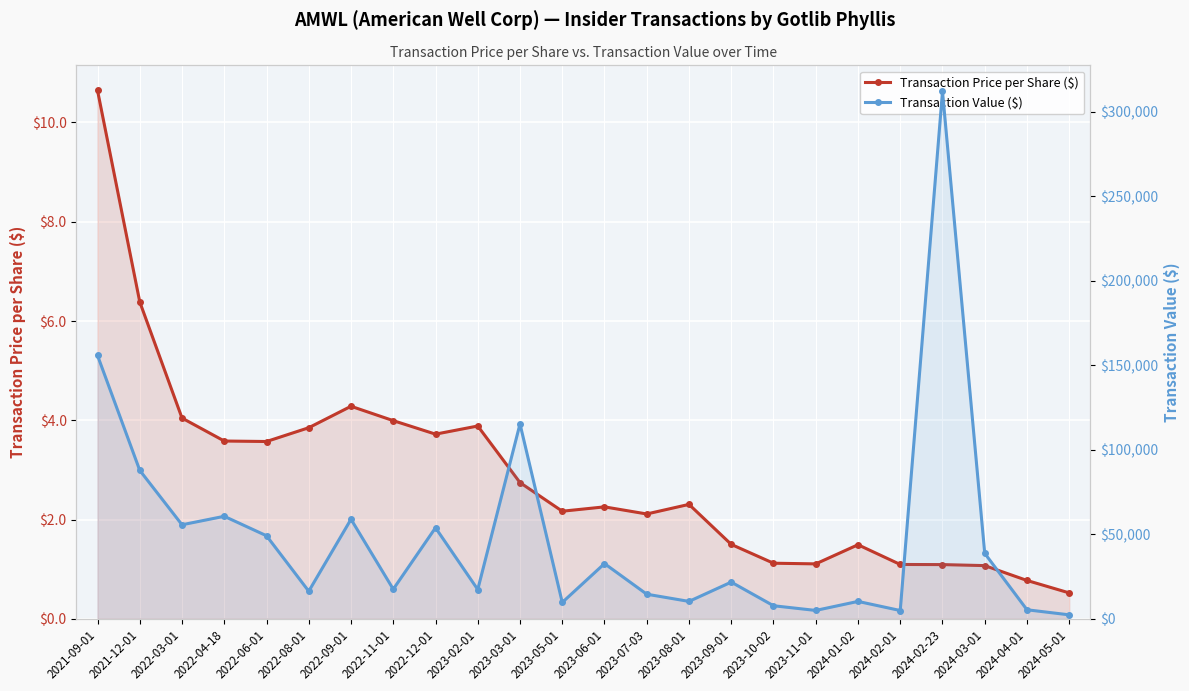

Is the value of Transaction Price per Share ($) at 2022-11-01 greater than the value of Transaction Value ($) at 2021-12-01?

No